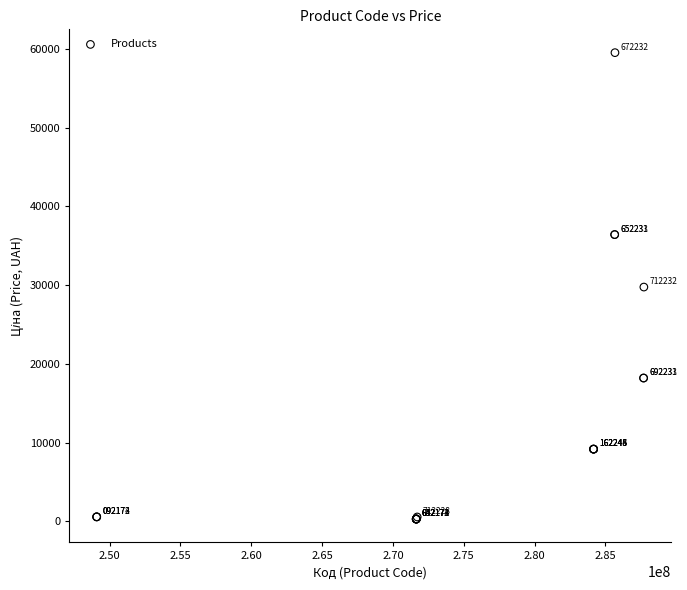

What Y value in the scatter plot is closest to 29911?

29761.5